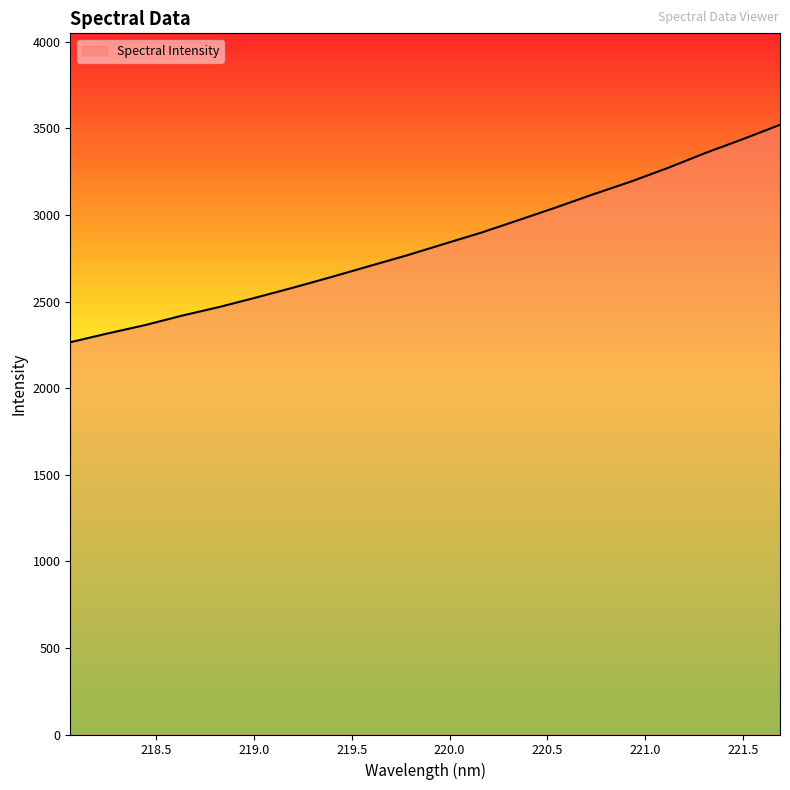

What is the greatest value displayed?

3521.0